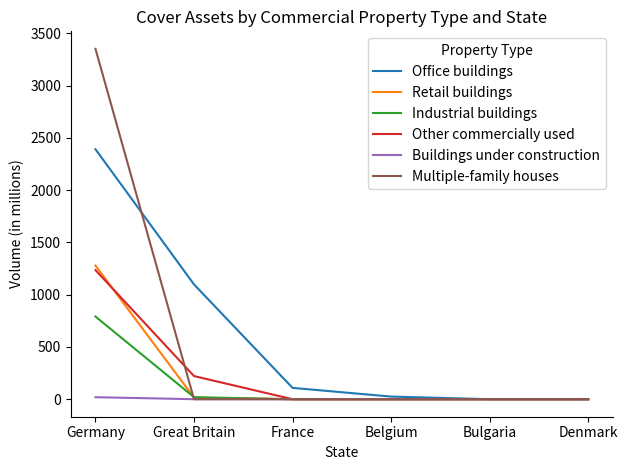

Reading left to right, transcribe all the data shown in this chart.

Office buildings: Germany=2391.3	Great Britain=1097.9	France=108.4	Belgium=25.1	Bulgaria=0.0	Denmark=0.0
Retail buildings: Germany=1278.6	Great Britain=15.3	France=0.0	Belgium=0.0	Bulgaria=0.0	Denmark=0.0
Industrial buildings: Germany=790.7	Great Britain=19.4	France=0.0	Belgium=0.0	Bulgaria=0.0	Denmark=0.0
Other commercially used: Germany=1235.1	Great Britain=221.2	France=0.0	Belgium=0.0	Bulgaria=0.0	Denmark=0.0
Buildings under construction: Germany=19.1	Great Britain=0.0	France=0.0	Belgium=0.0	Bulgaria=0.0	Denmark=0.0
Multiple-family houses: Germany=3351.7	Great Britain=0.0	France=0.0	Belgium=0.0	Bulgaria=0.0	Denmark=0.0